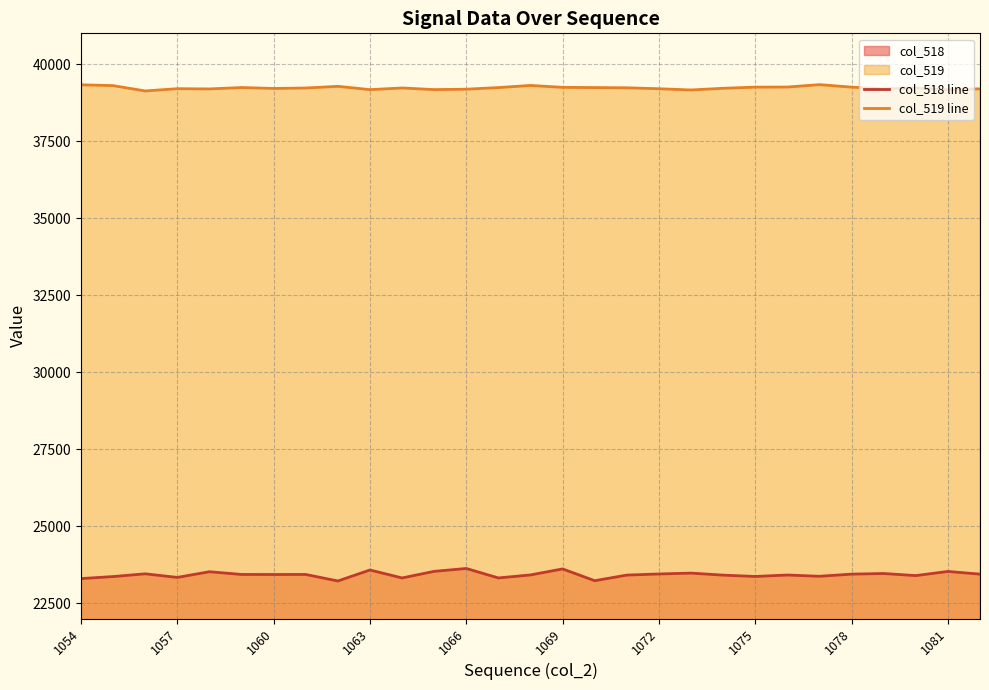

How many data points in col_518 line are above 23429?

14